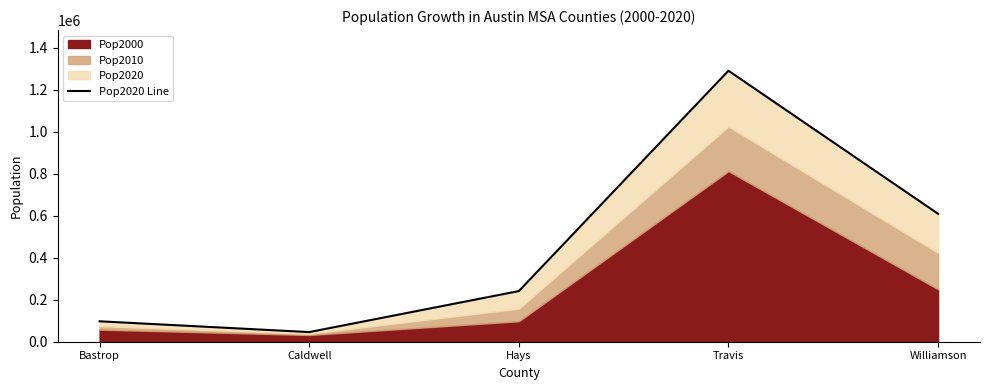

What is the value of the 2nd point from the left?

45883